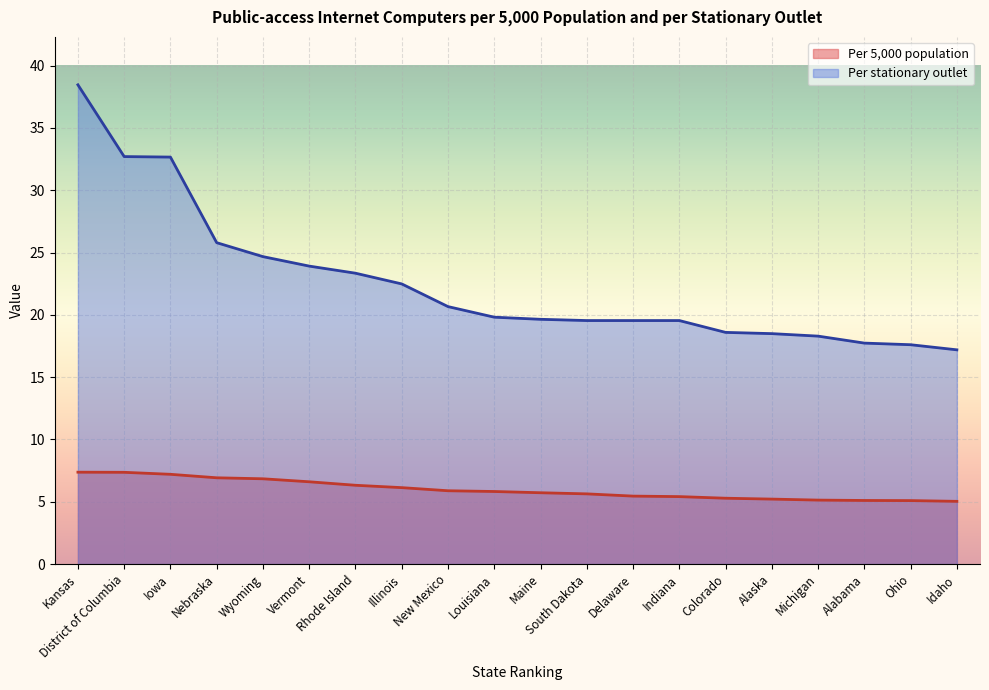

How many data points does each series have?

20